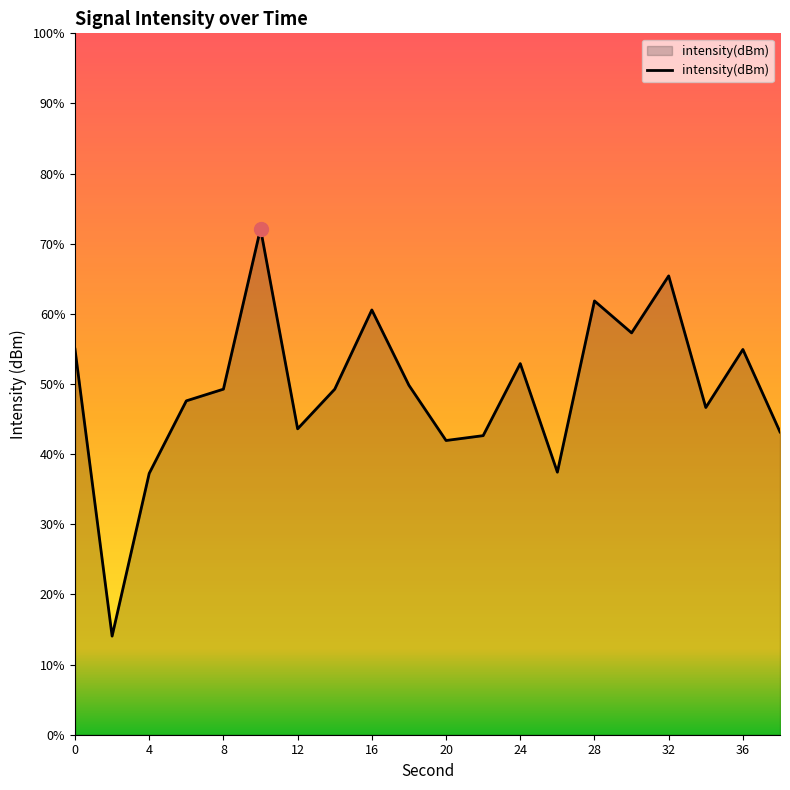

Does the chart display data point markers on the line(s)?

No